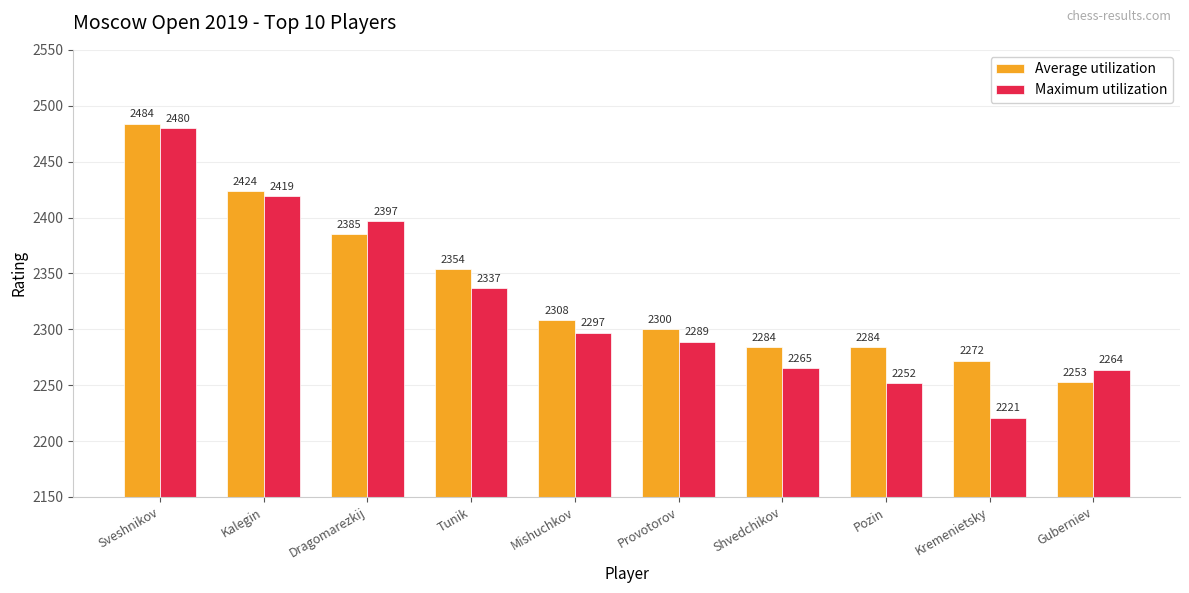

Rank the series at Tunik from highest to lowest value.

Average utilization, Maximum utilization